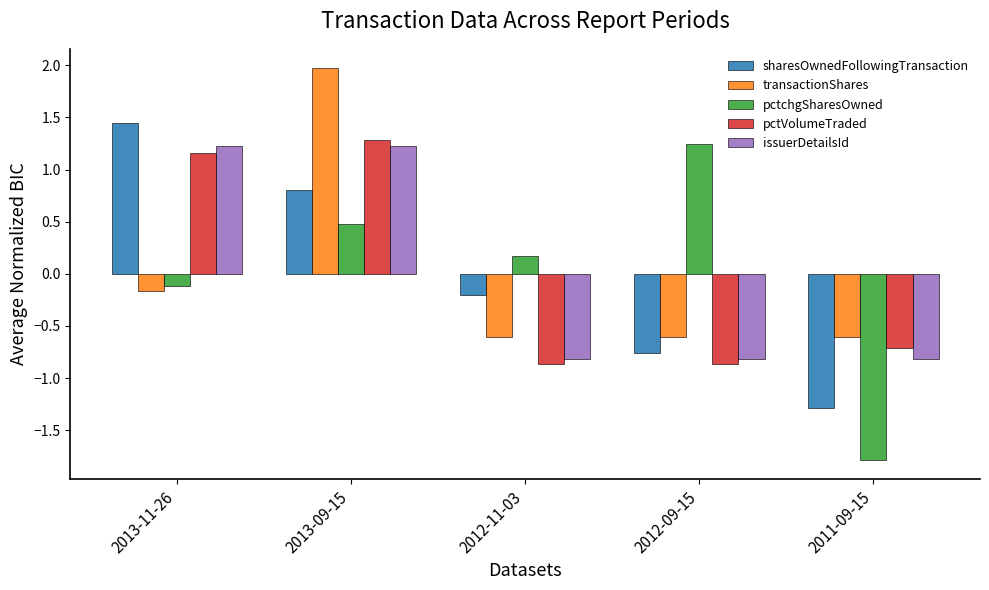

Read the issuerDetailsId value at 2011-09-15.

-0.8